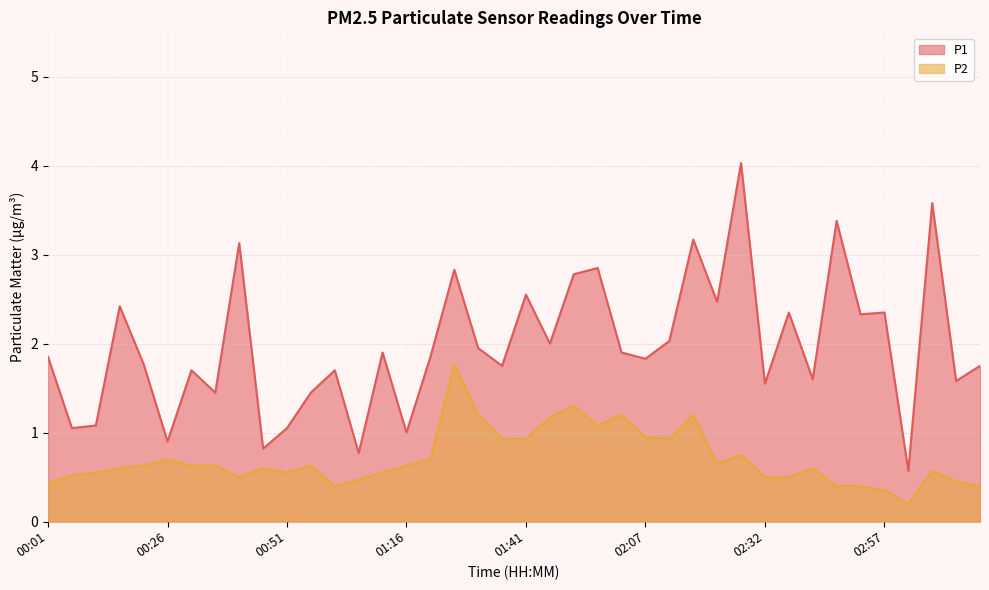

True or false: P2 and P1 cross at least once.

False